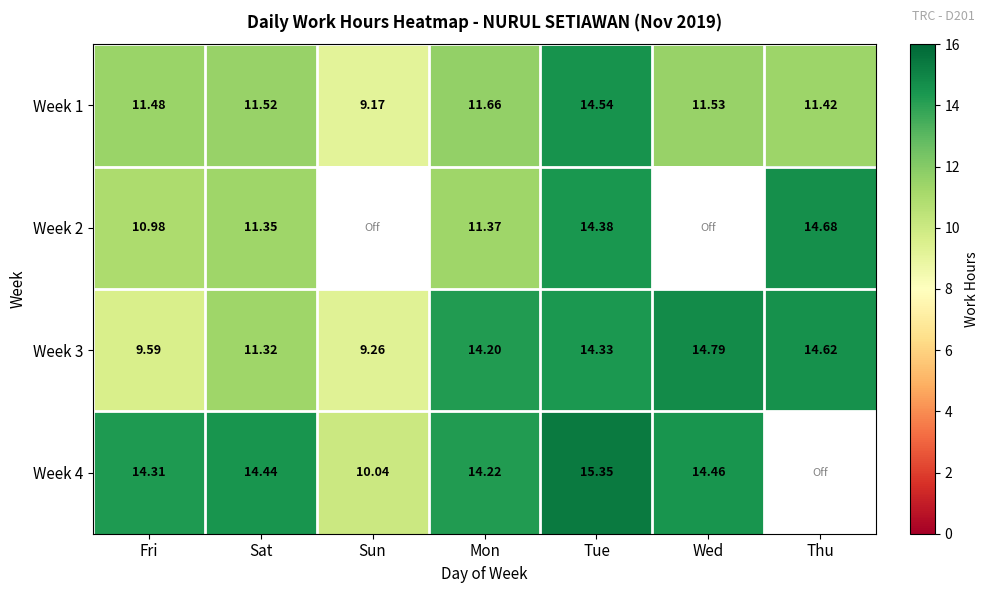

Is the value of Week 1 at Mon greater than the value of Week 4 at Tue?

No